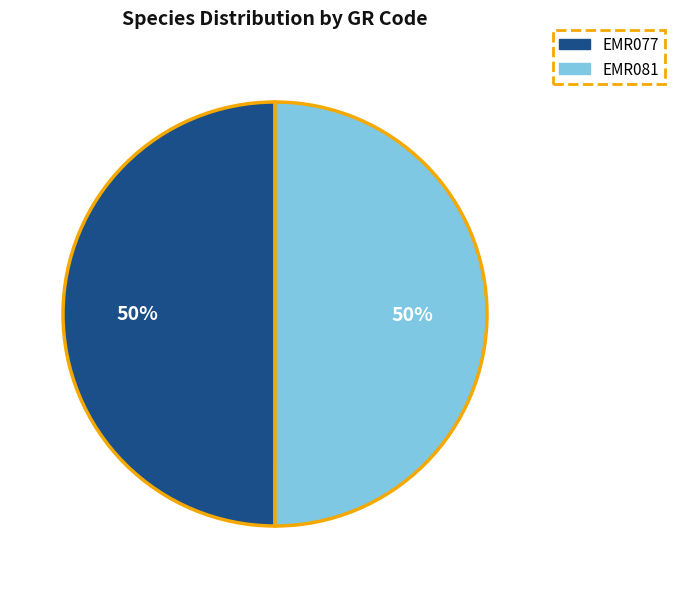

To the nearest percent, what percentage of the pie is EMR077?

50%